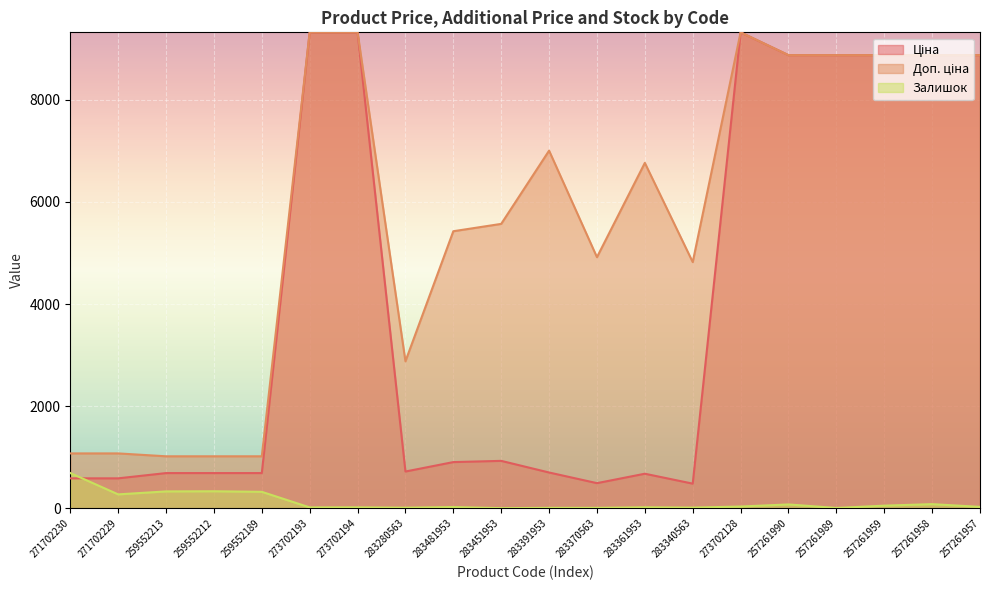

How many times do Залишок and Ціна cross each other?

1